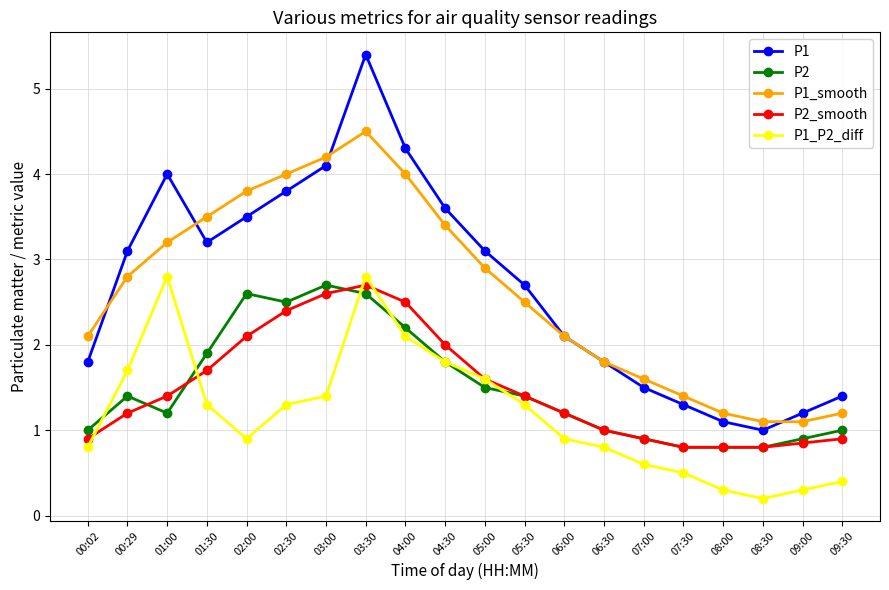

What is the greatest value displayed?

5.4